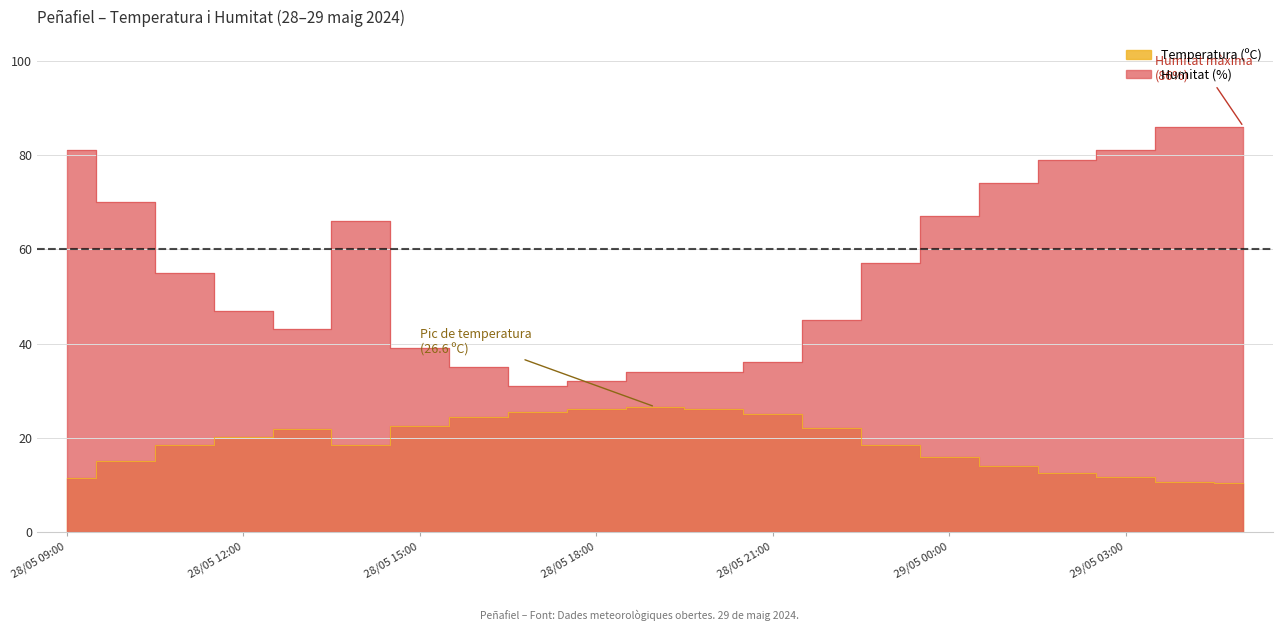

Rank the series by their average value, from highest to lowest.

Humitat (%), Temperatura (ºC)